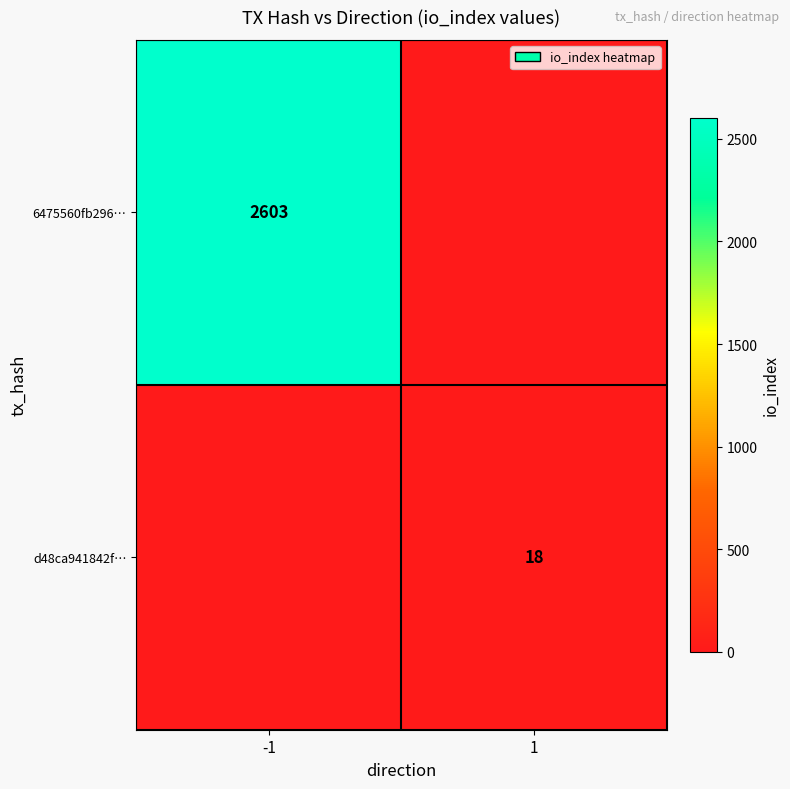

True or false: 6475560fb296… has a value of 3754 at -1.

False